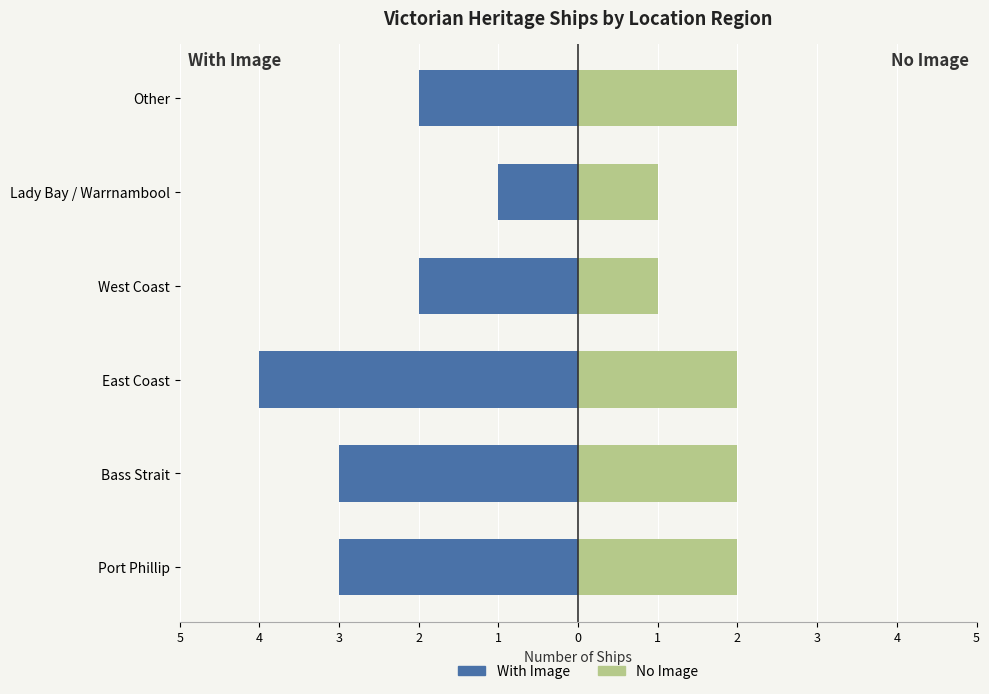

Count the No Image values in the range 1 to 2.

6